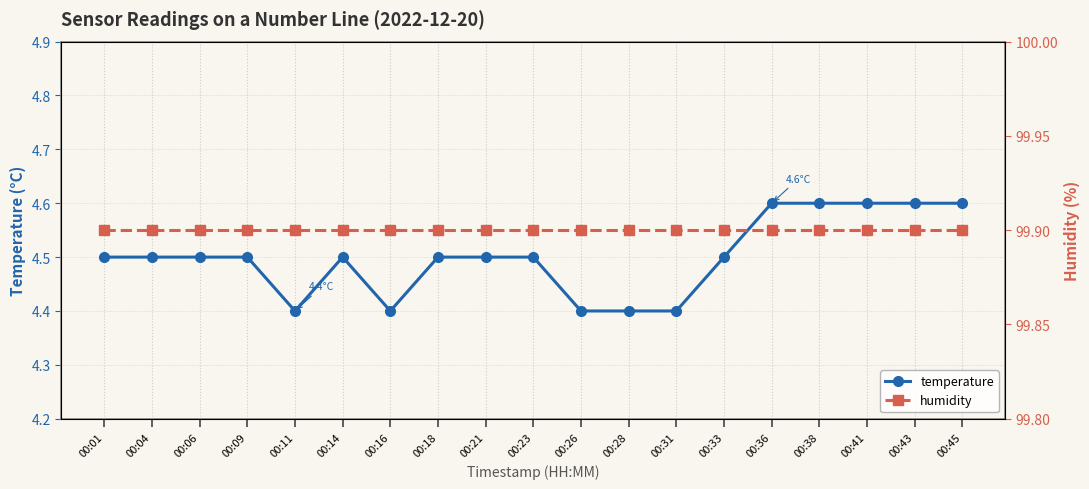

List the labels in order of humidity value, largest first.

00:01, 00:04, 00:06, 00:09, 00:11, 00:14, 00:16, 00:18, 00:21, 00:23, 00:26, 00:28, 00:31, 00:33, 00:36, 00:38, 00:41, 00:43, 00:45